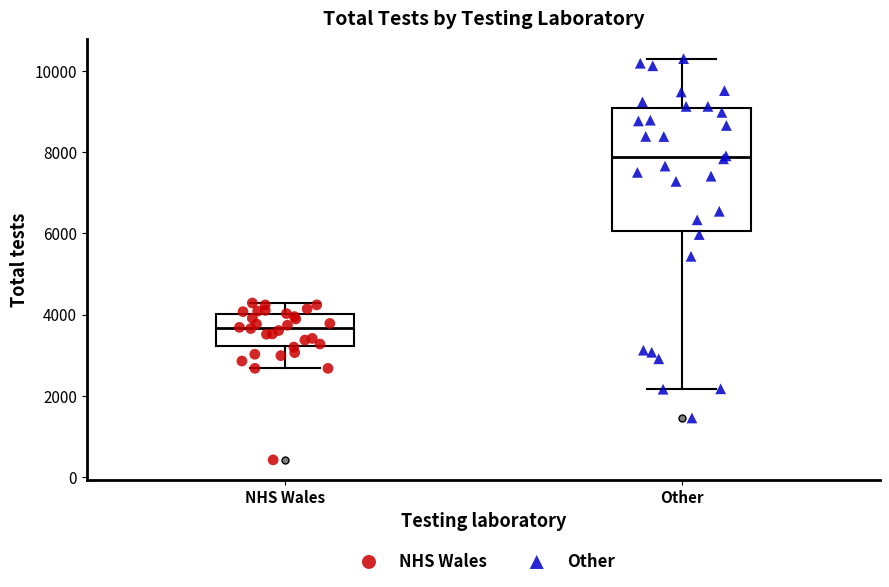

Which box is the tallest, from its lower edge to its upper edge?

Other